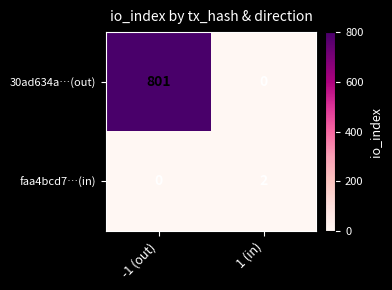

Reading right to left, list all the values displayed in this chart.

30ad634a…(out): 0	801
faa4bcd7…(in): 2	0